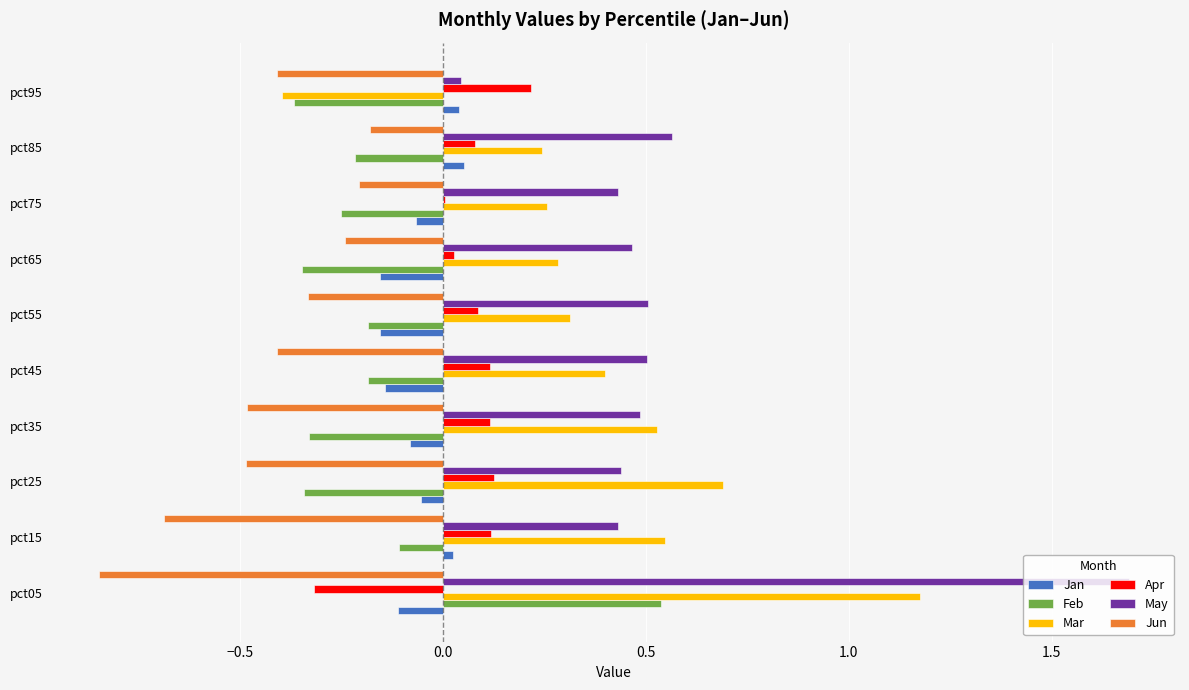

What are all the series names shown in the legend?

Jan, Feb, Mar, Apr, May, Jun